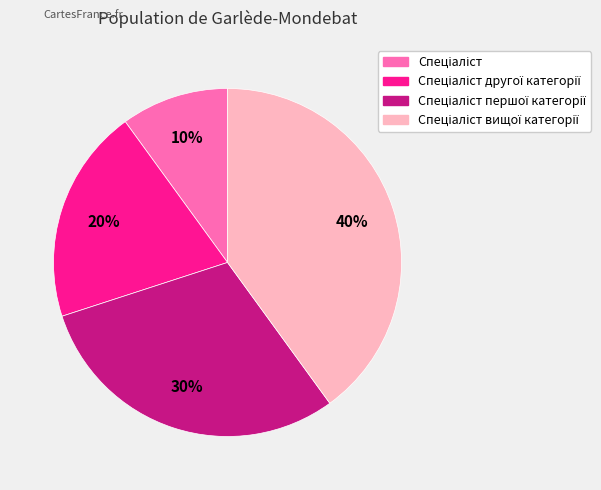

To the nearest percent, what is the average slice percentage?

25%